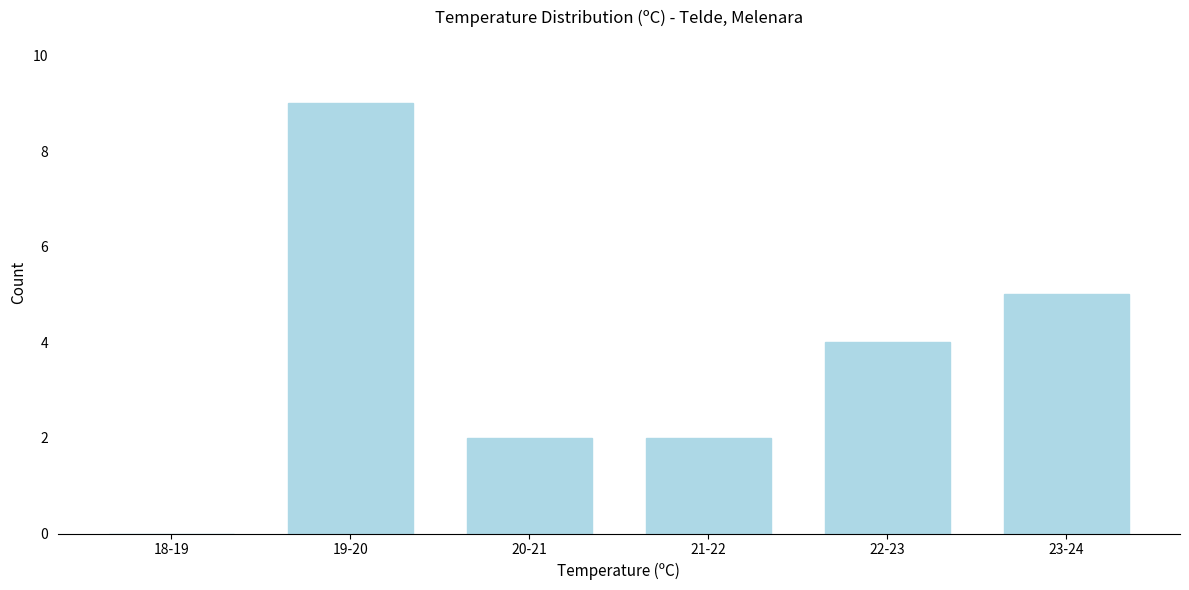

Reading left to right, transcribe all the data shown in this chart.

18-19=0	19-20=9	20-21=2	21-22=2	22-23=4	23-24=5